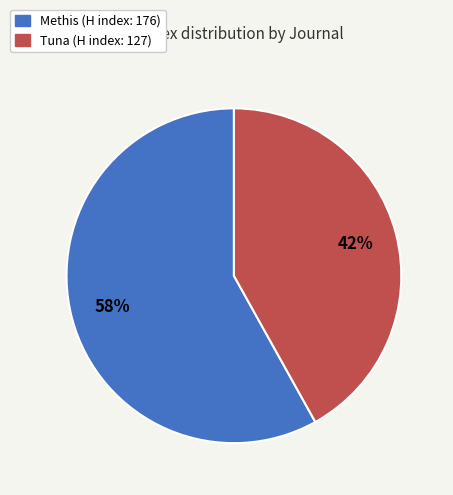

Is the sum of Methis and Tuna greater than half?

Yes